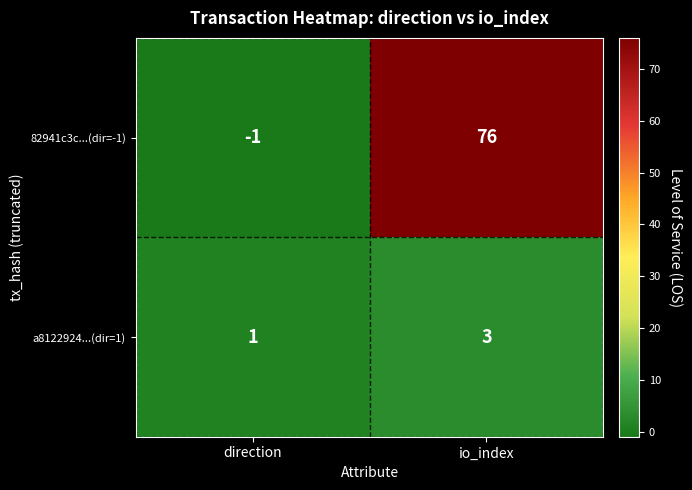

Between direction and io_index, which series saw the biggest shift?

82941c3c...(dir=-1)